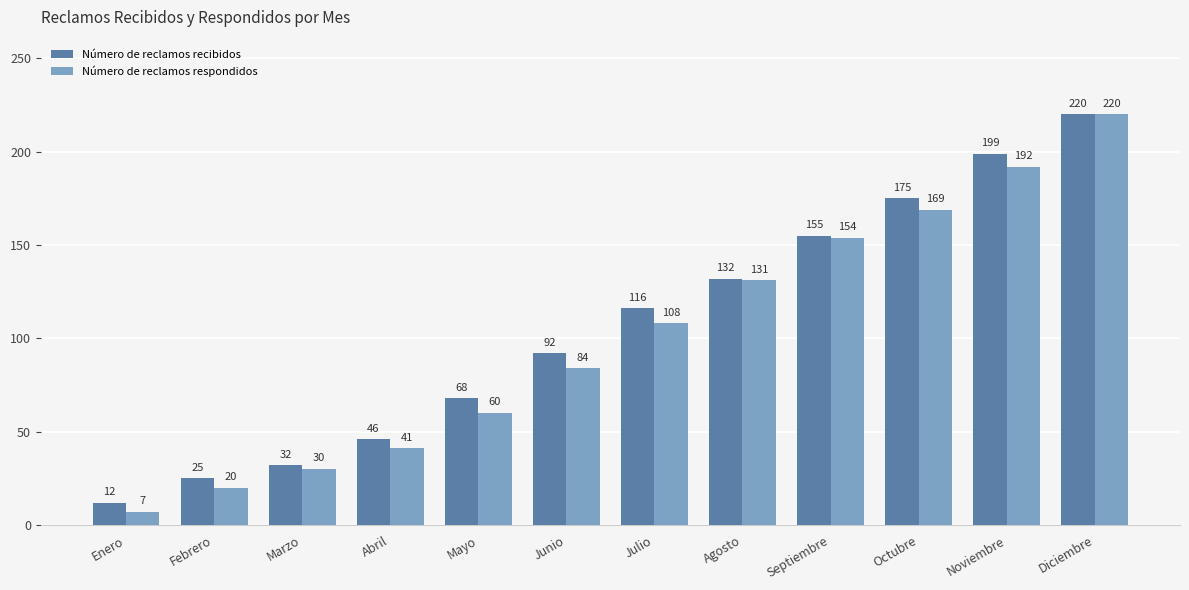

Where is Número de reclamos respondidos nearest to the value 113?

Julio